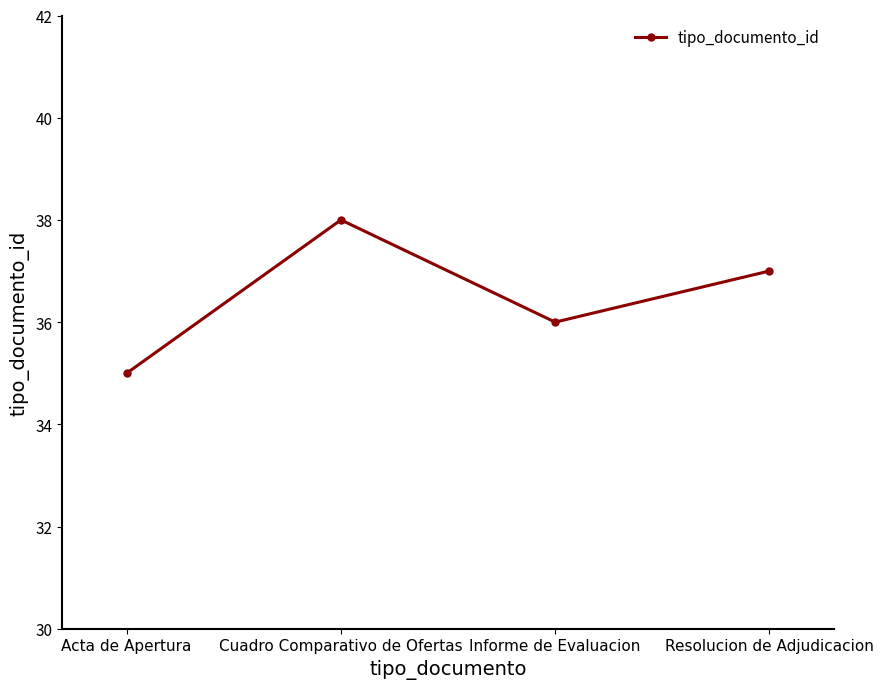

What value does the data have at Acta de Apertura?

35